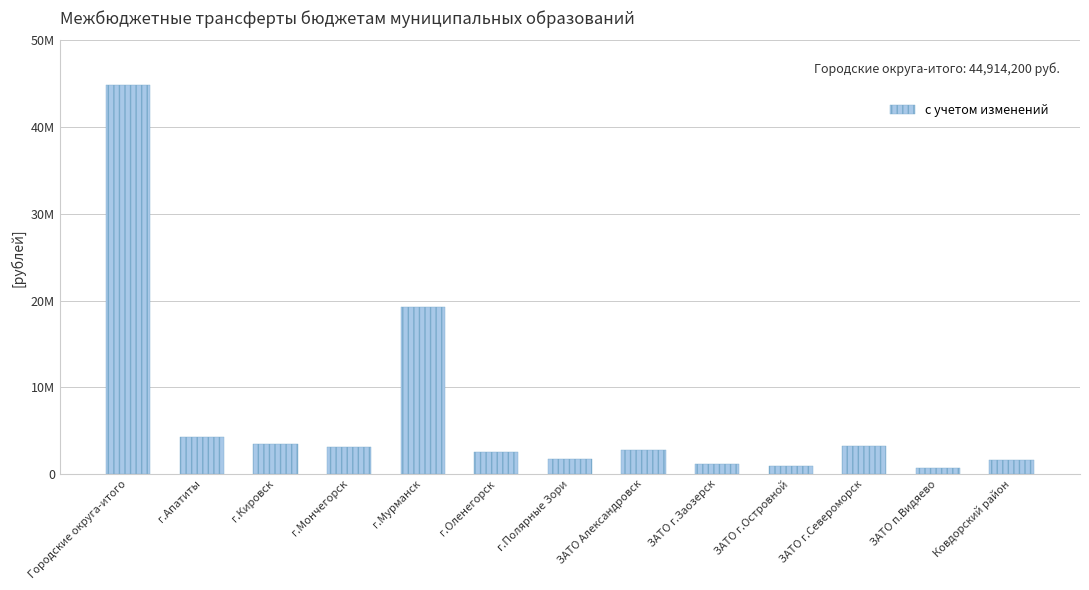

Are the bars grouped side by side (vs. stacked)?

No